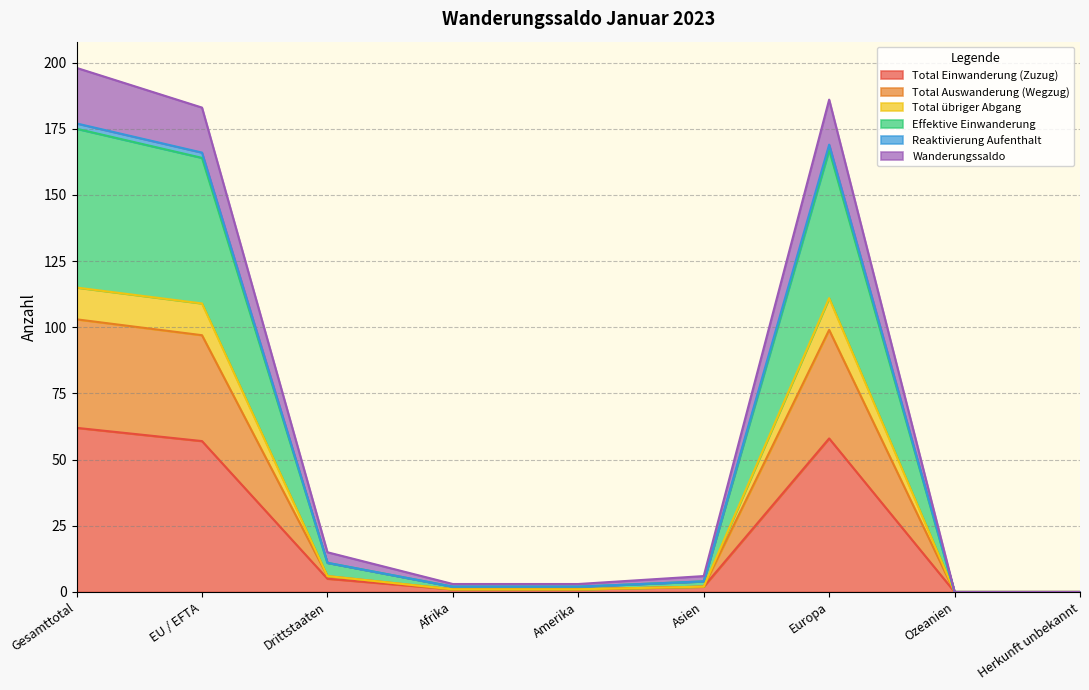

What are all the series names shown in the legend?

Total Einwanderung (Zuzug), Total Auswanderung (Wegzug), Total übriger Abgang, Effektive Einwanderung, Reaktivierung Aufenthalt, Wanderungssaldo